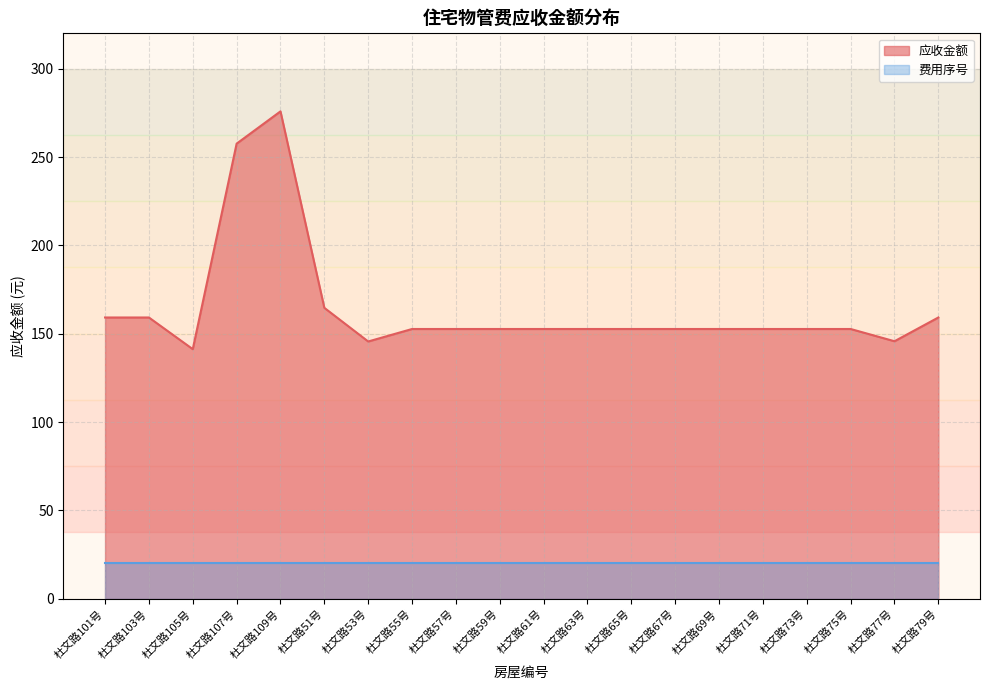

At which category does the data reach its first local valley?

杜文路105号